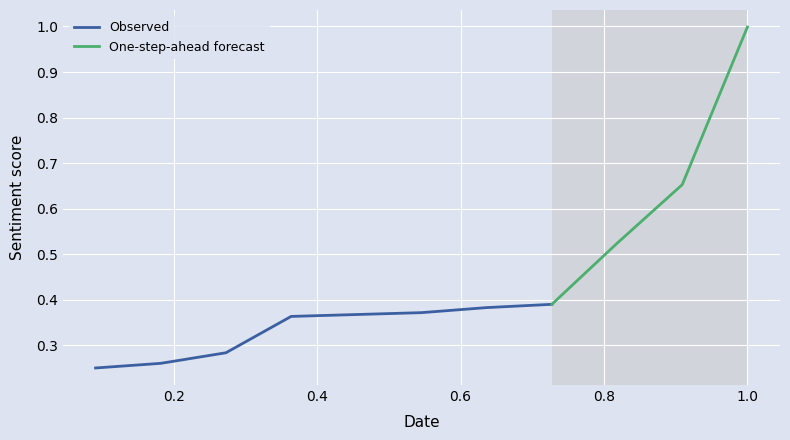

Is it true that the value at 3 is 0.4?

True